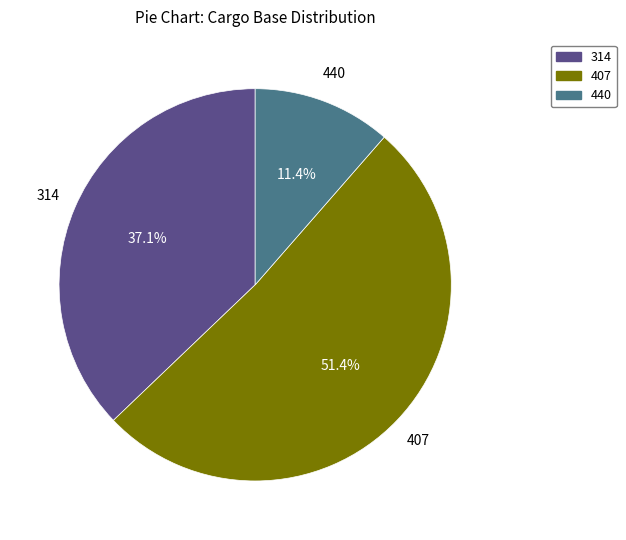

Is there a majority slice in this chart?

Yes